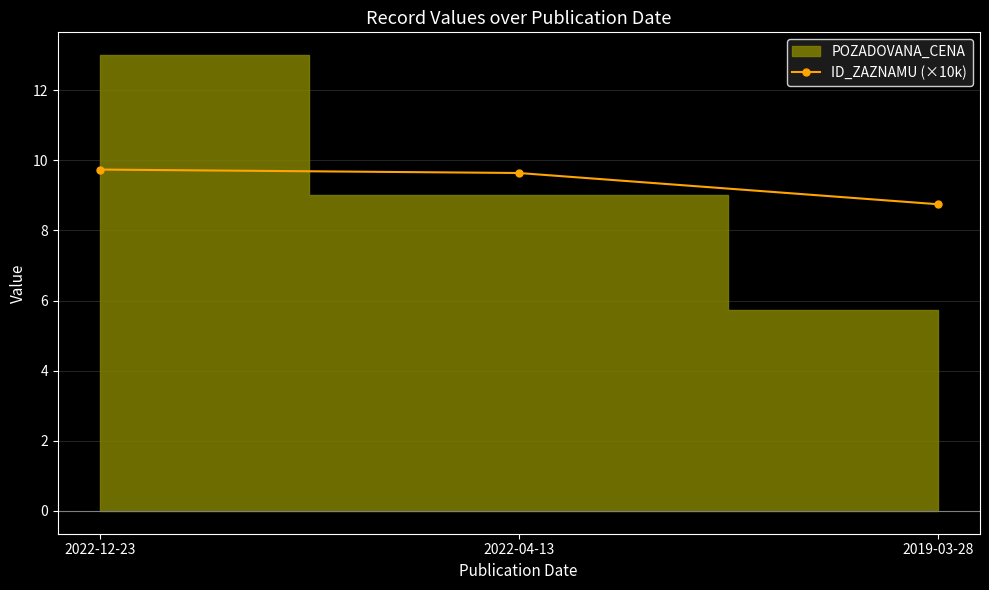

The value at 2019-03-28 is 4.0. True or false?

False